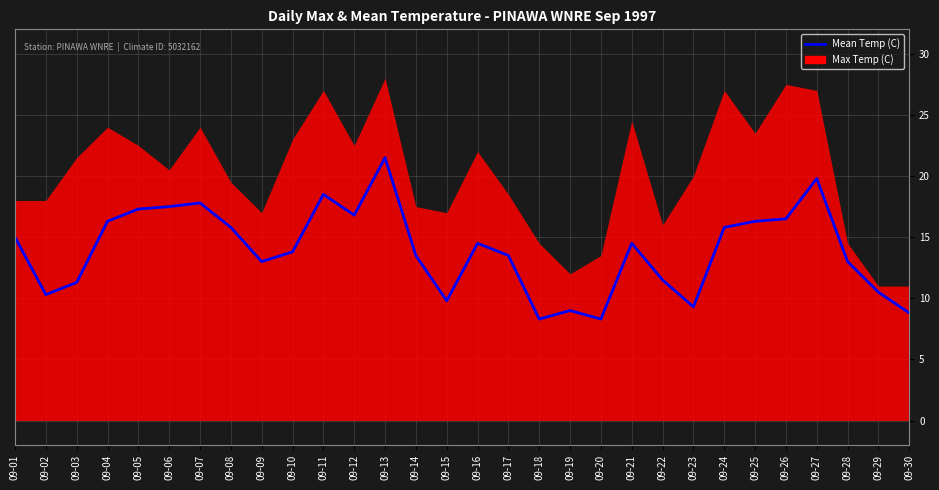

What is the change in value from 09-17 to 09-26?

+3.0